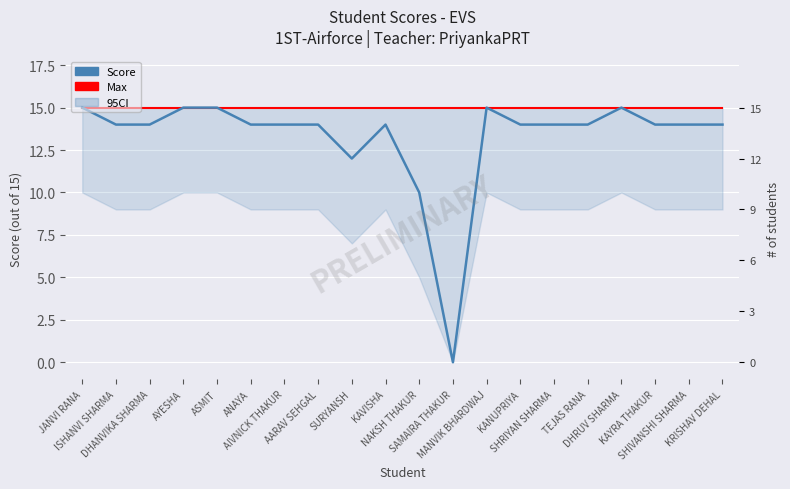

At which label is Max closest to 15?

JANVI RANA